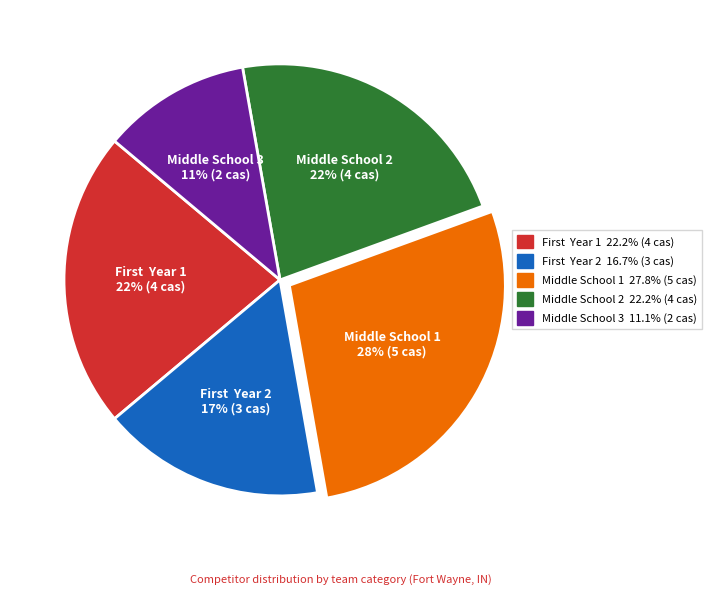

To the nearest percent, what is the average slice percentage?

20%